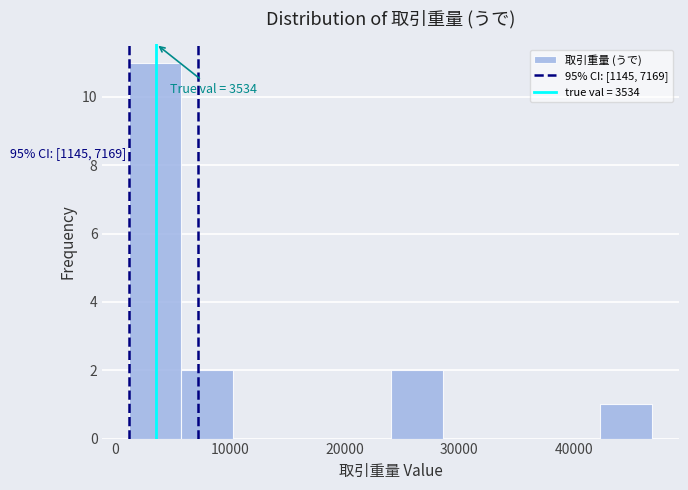

Which range on the x-axis has the tallest bar?

1000 to 6000